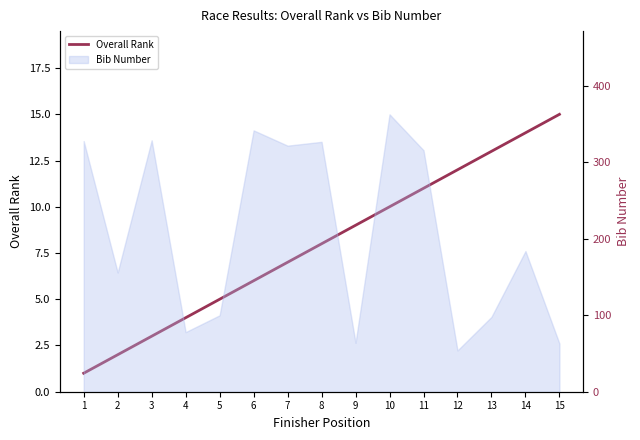

What is the minimum value shown in the chart?

1